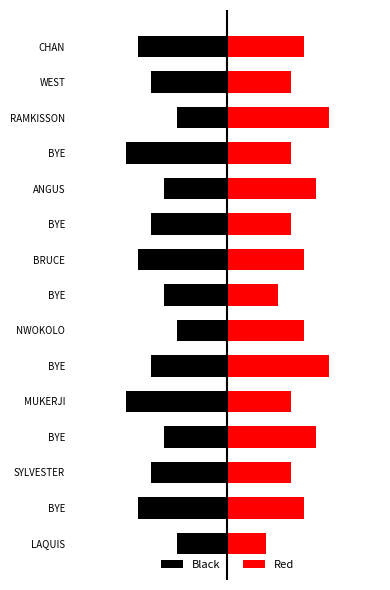

What is the difference between the highest and lowest values at RAMKISSON?

12